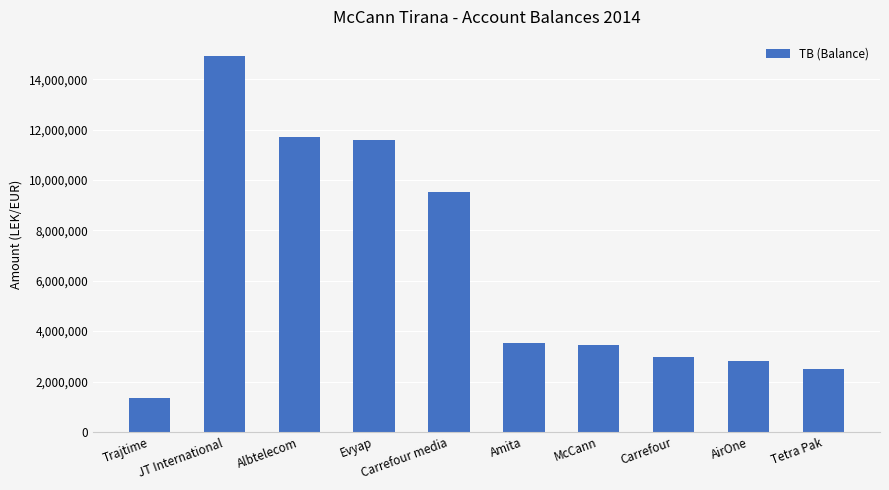

Reading left to right, what are all the values shown in this chart?

Trajtime=1366068.5	JT International=14931158.8	Albtelecom=11717876.6	Evyap=11574631.1	Carrefour media=9536057.6	Amita=3541660.7	McCann=3465988.5	Carrefour=2980057.7	AirOne=2830643.3	Tetra Pak=2483496.3